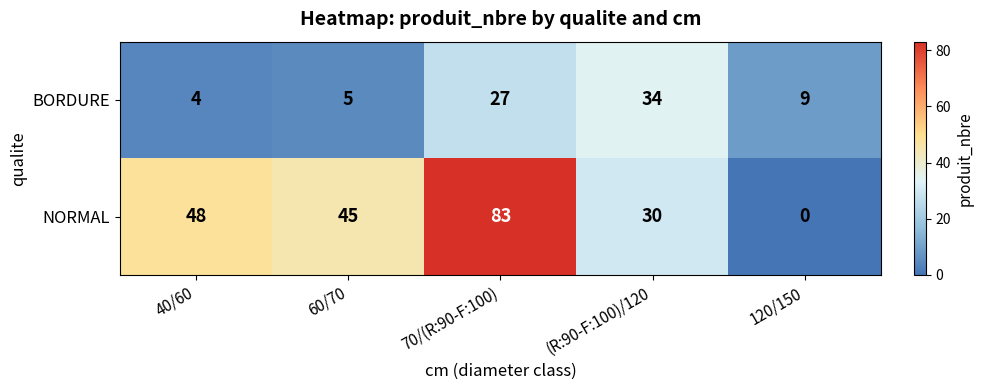

Reading left to right, extract all data points from this chart.

BORDURE: 4	5	27	34	9
NORMAL: 48	45	83	30	0